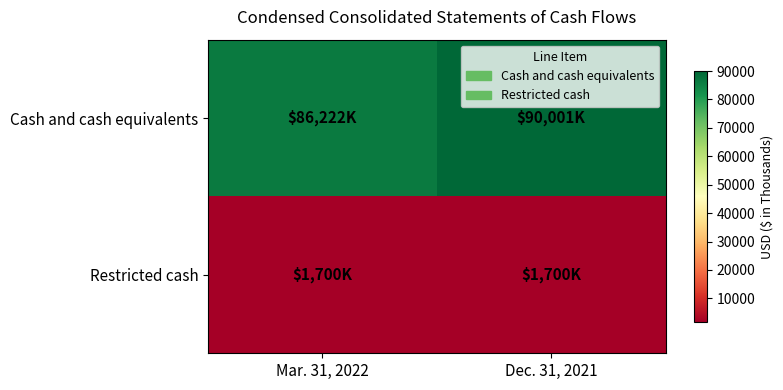

How many categories are shown in the chart?

2